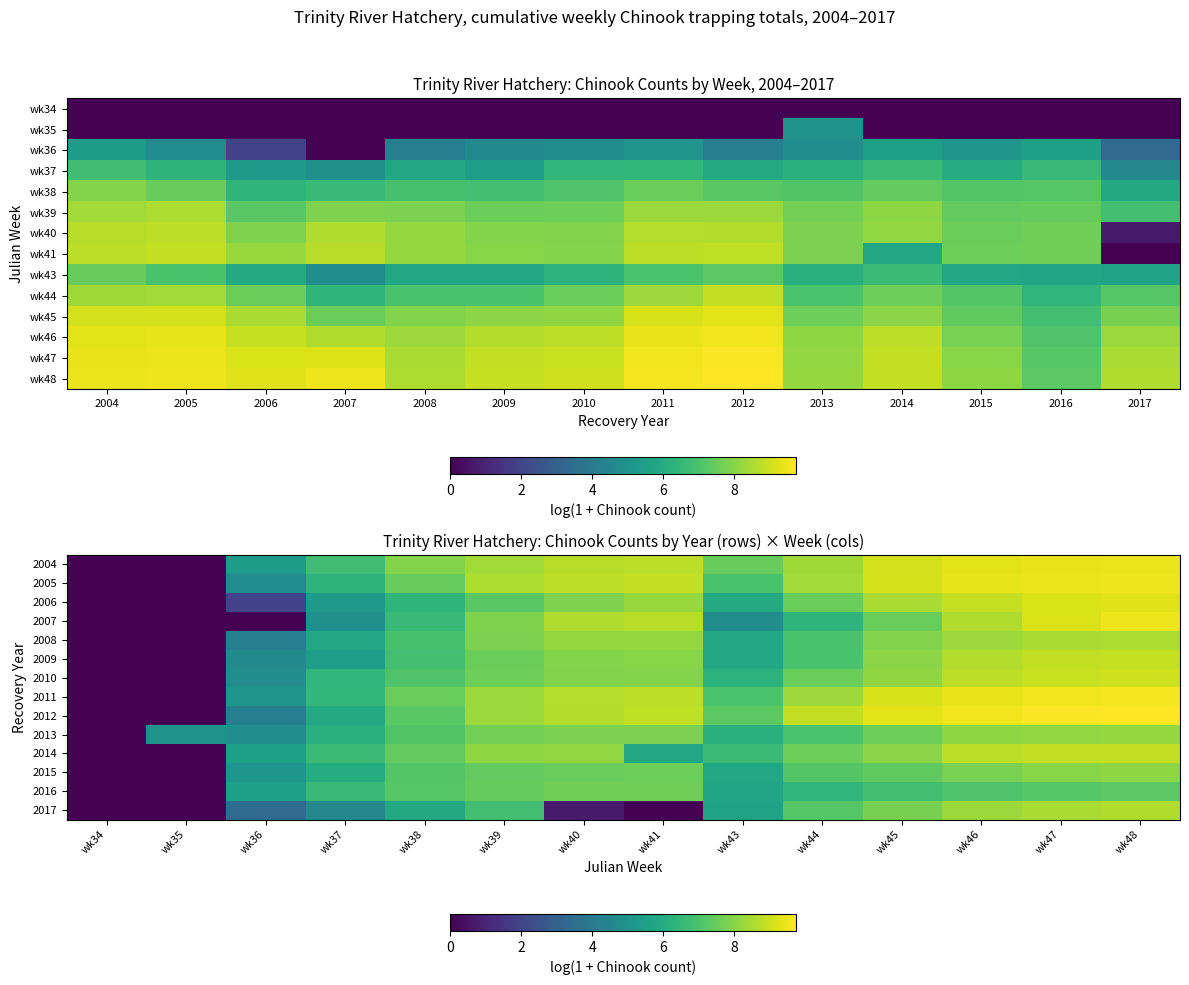

What is the sum of the 2004 values at wk38 and wk39?

16.4